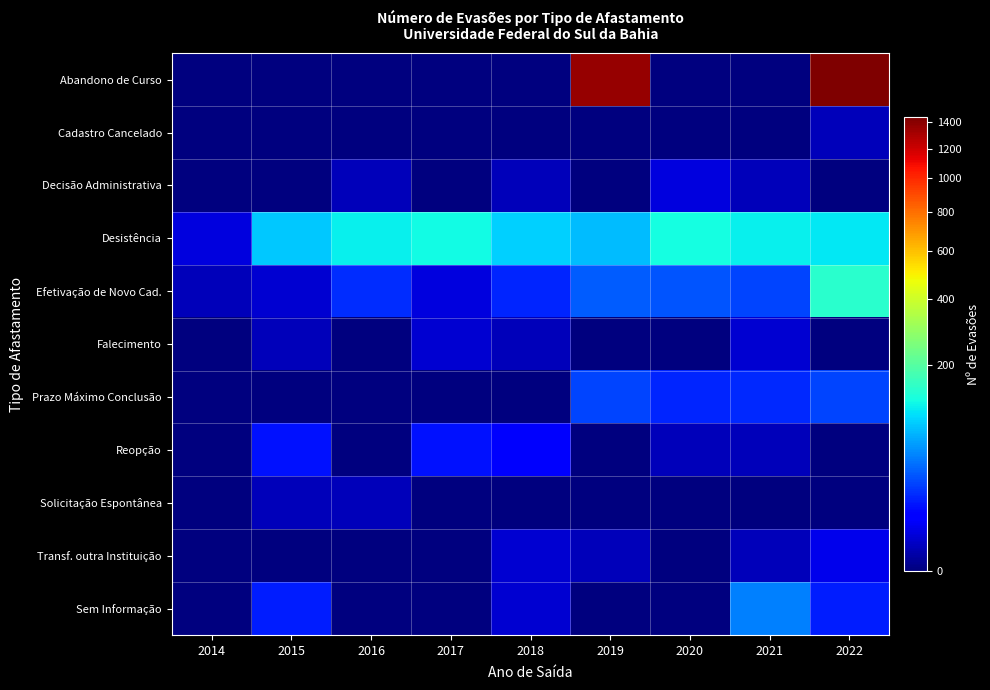

Reading right to left, list all the values displayed in this chart.

Abandono de Curso: 2022=1434	2021=0	2020=0	2019=1363	2018=0	2017=0	2016=0	2015=0	2014=0
Cadastro Cancelado: 2022=1	2021=0	2020=0	2019=0	2018=0	2017=0	2016=0	2015=0	2014=0
Decisão Administrativa: 2022=0	2021=1	2020=3	2019=0	2018=1	2017=0	2016=1	2015=0	2014=0
Desistência: 2022=108	2021=114	2020=126	2019=76	2018=89	2017=122	2016=113	2015=84	2014=3
Efetivação de Novo Cad.: 2022=146	2021=23	2020=28	2019=31	2018=15	2017=3	2016=17	2015=2	2014=1
Falecimento: 2022=0	2021=2	2020=0	2019=0	2018=1	2017=2	2016=0	2015=1	2014=0
Prazo Máximo Conclusão: 2022=23	2021=16	2020=15	2019=24	2018=0	2017=0	2016=0	2015=0	2014=0
Reopção: 2022=0	2021=1	2020=1	2019=0	2018=6	2017=11	2016=0	2015=11	2014=0
Solicitação Espontânea: 2022=0	2021=0	2020=0	2019=0	2018=0	2017=0	2016=1	2015=1	2014=0
Transf. outra Instituição: 2022=4	2021=1	2020=0	2019=1	2018=2	2017=0	2016=0	2015=0	2014=0
Sem Informação: 2022=13	2021=46	2020=0	2019=0	2018=2	2017=0	2016=0	2015=13	2014=0